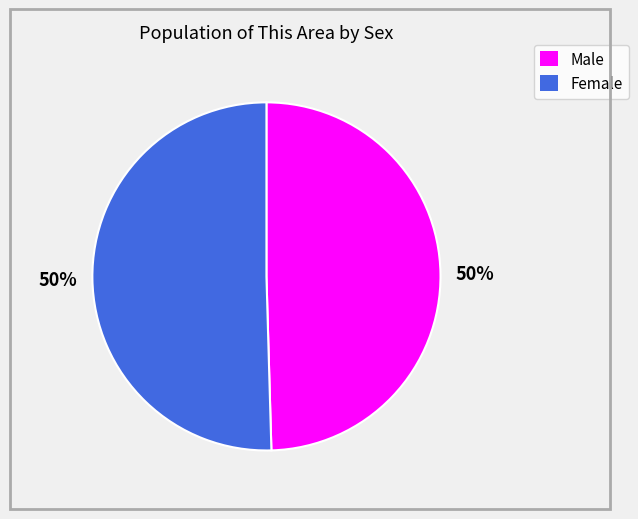

What is the ratio of the value at Male to the value at Female?

1.0